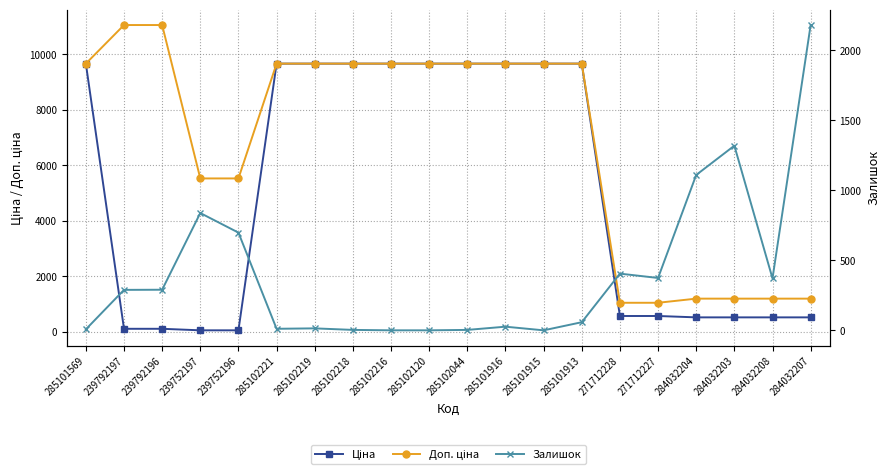

List the labels in order of Доп. ціна value, largest first.

239792197, 239792196, 285101569, 285102221, 285102219, 285102218, 285102216, 285102120, 285102044, 285101916, 285101915, 285101913, 239752197, 239752196, 284032204, 284032203, 284032208, 284032207, 271712228, 271712227